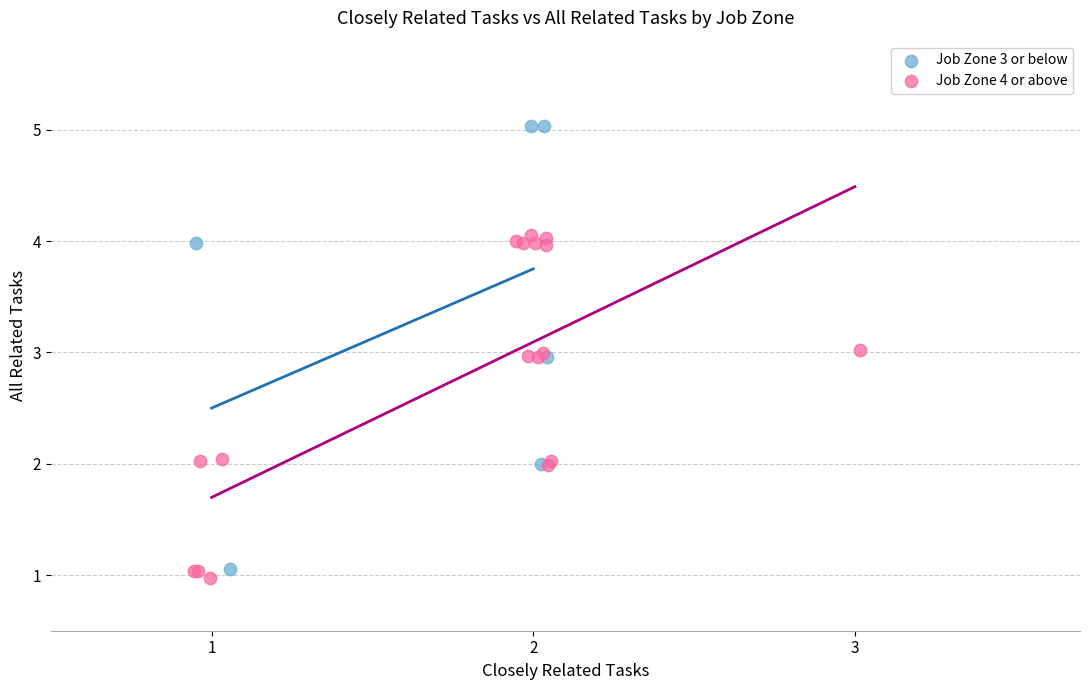

Which series has the largest Y range (max minus min)?

Job Zone 3 or below